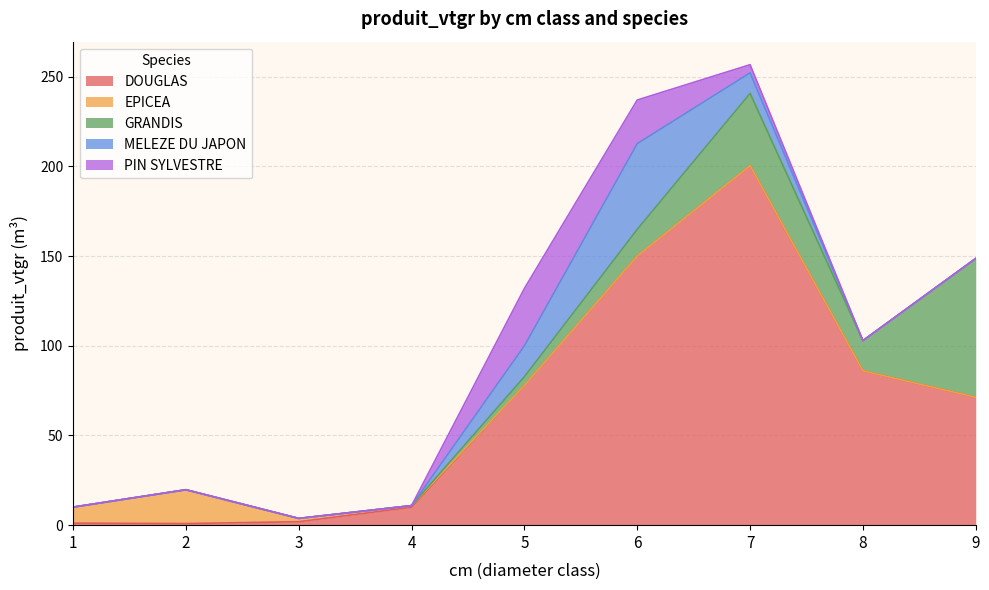

Where do GRANDIS and PIN SYLVESTRE first cross each other?

6 and 7